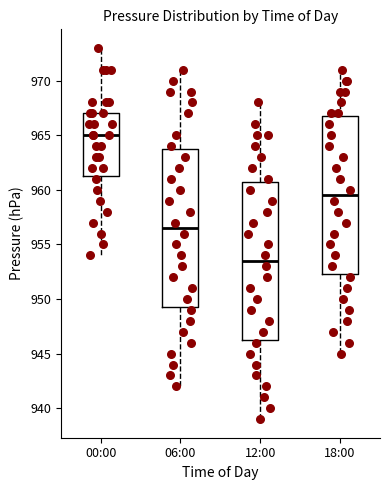

Reading left to right, transcribe this box plot: for each box, give where its median line is, the range the box spans, and where its two whiskers end, as read against the y-axis. The values are not printed on the chart, so give them approximately, as read against the axis.

00:00: median 965.0, box 961.5 to 967.0, whiskers 954.0 to 973.0
06:00: median 956.5, box 949.5 to 964.0, whiskers 942.0 to 971.0
12:00: median 953.5, box 946.5 to 961.0, whiskers 939.0 to 968.0
18:00: median 959.5, box 952.5 to 967.0, whiskers 945.0 to 971.0